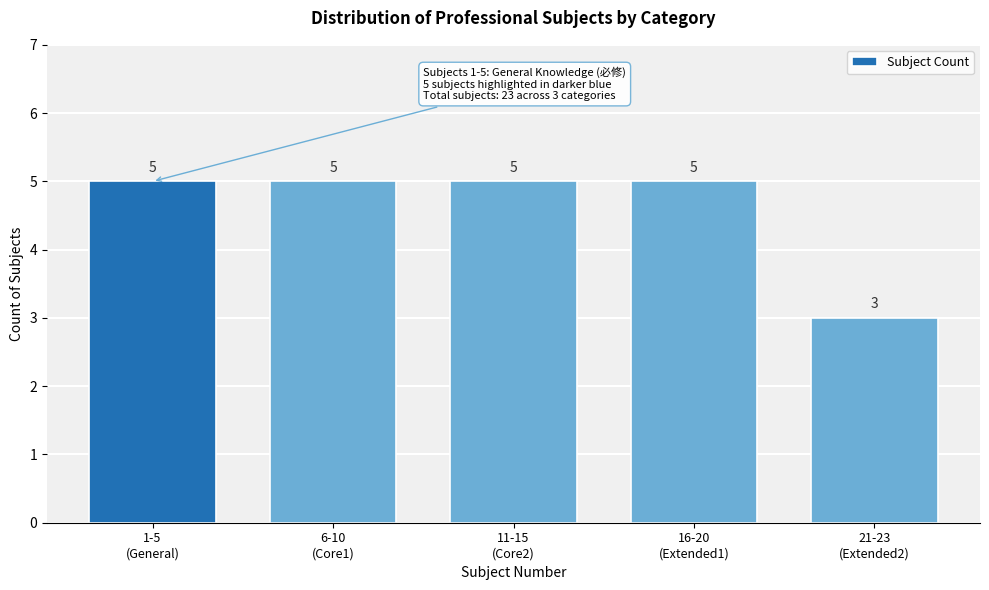

Reading left to right, transcribe all the data shown in this chart.

5	5	5	5	3